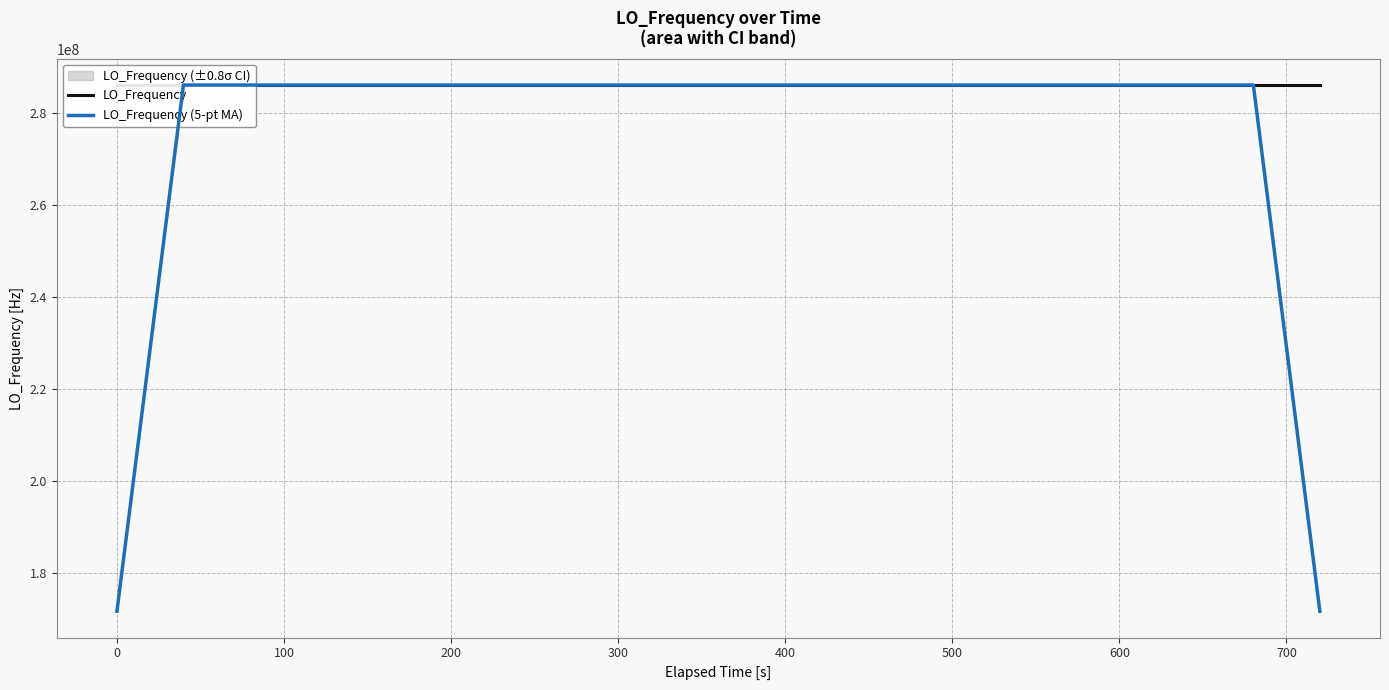

What is the minimum value for LO_Frequency (5-pt MA)?

171628198.7